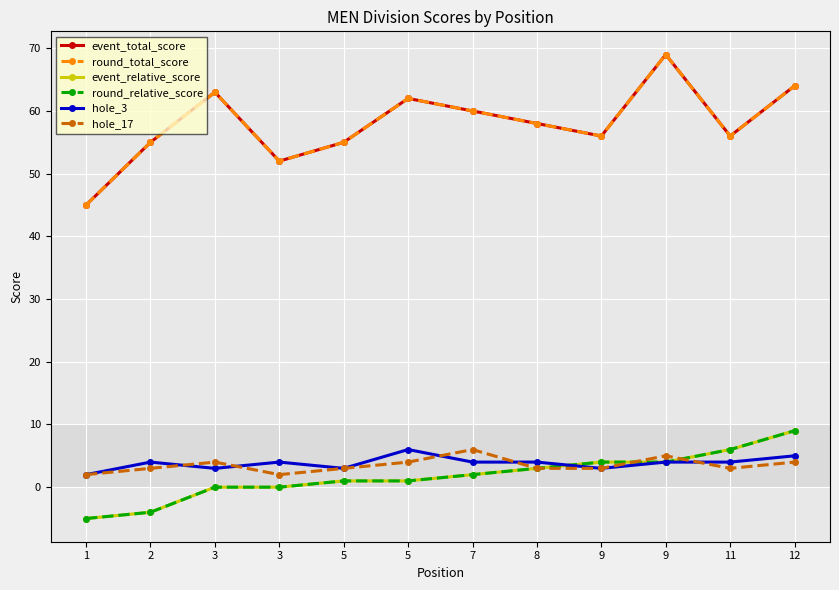

Does the chart have visible grid lines?

Yes